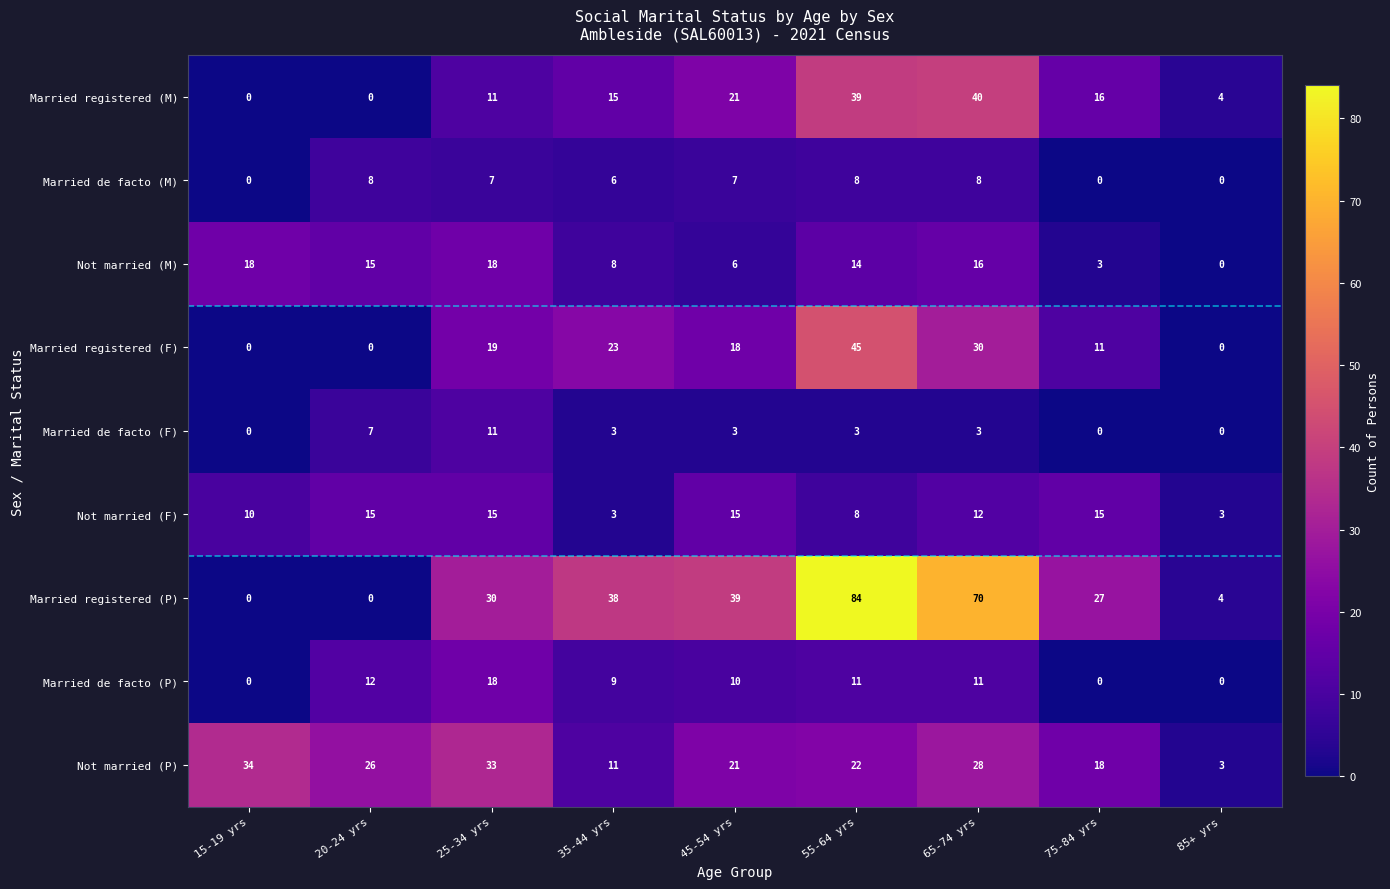

Count the number of categories in the chart.

9